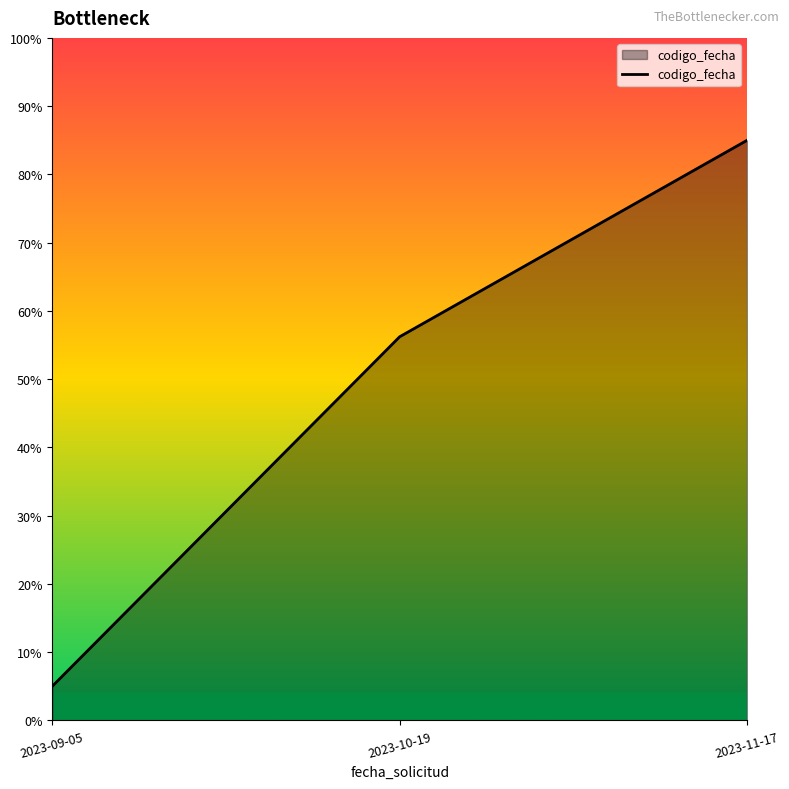

What is the value of the 1st point from the left?

0.1